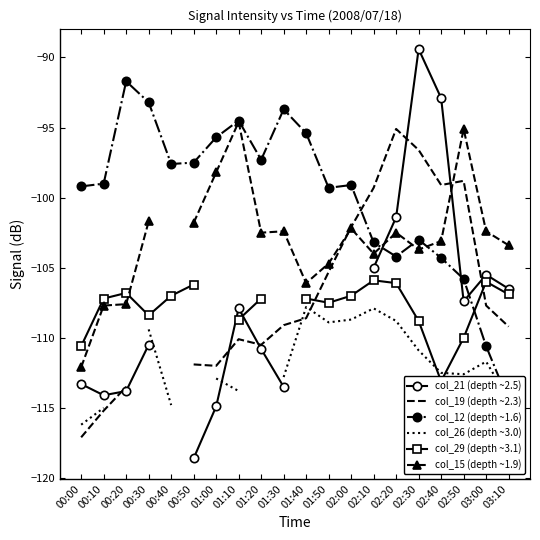

The value of col_26 (depth ~3.0) at 02:00 is -108.7. True or false?

True